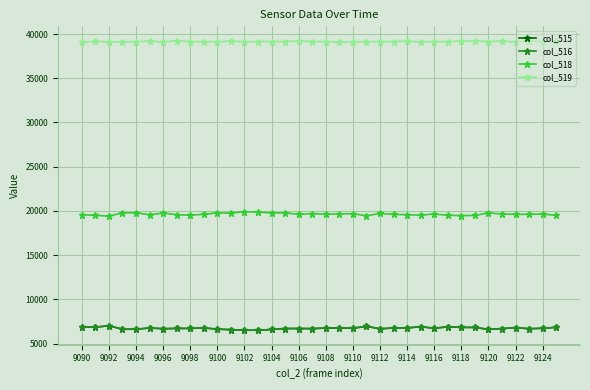

Which series has the largest total across all categories?

col_519